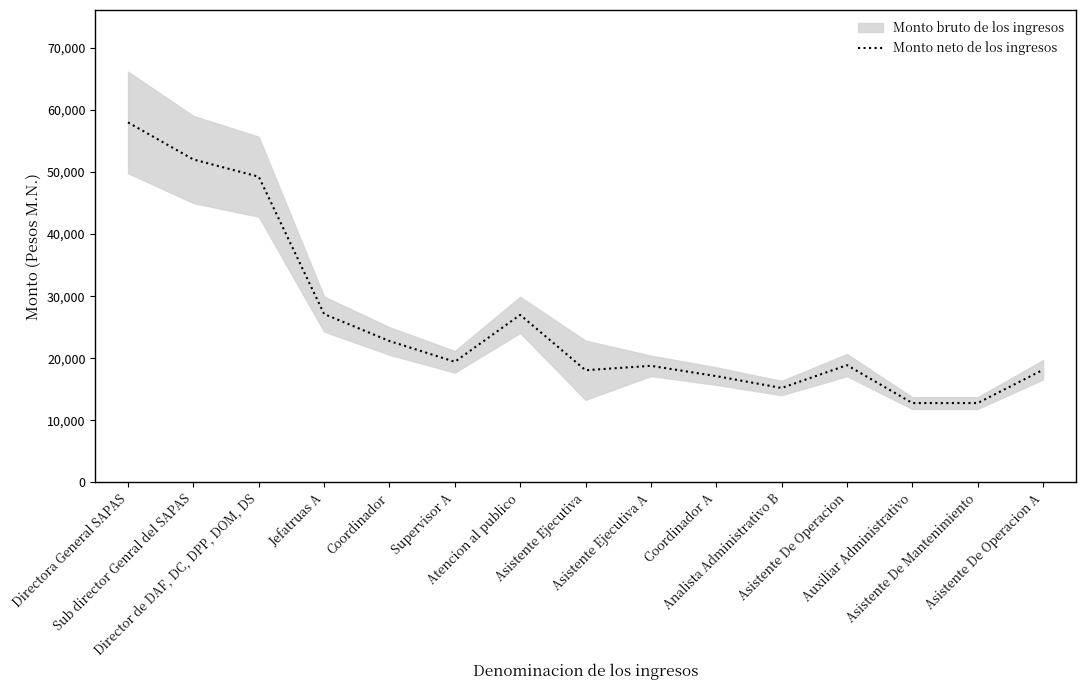

What is the label of the 8th point from the right?

Asistente Ejecutiva